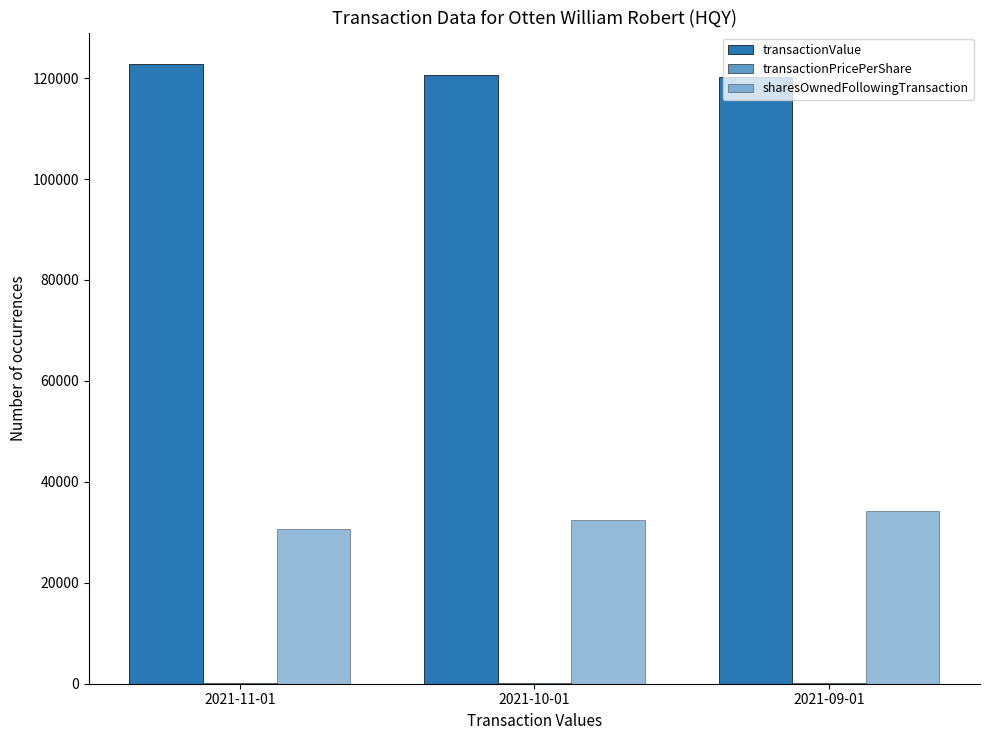

What is the label of the 3rd bar from the right?

2021-11-01